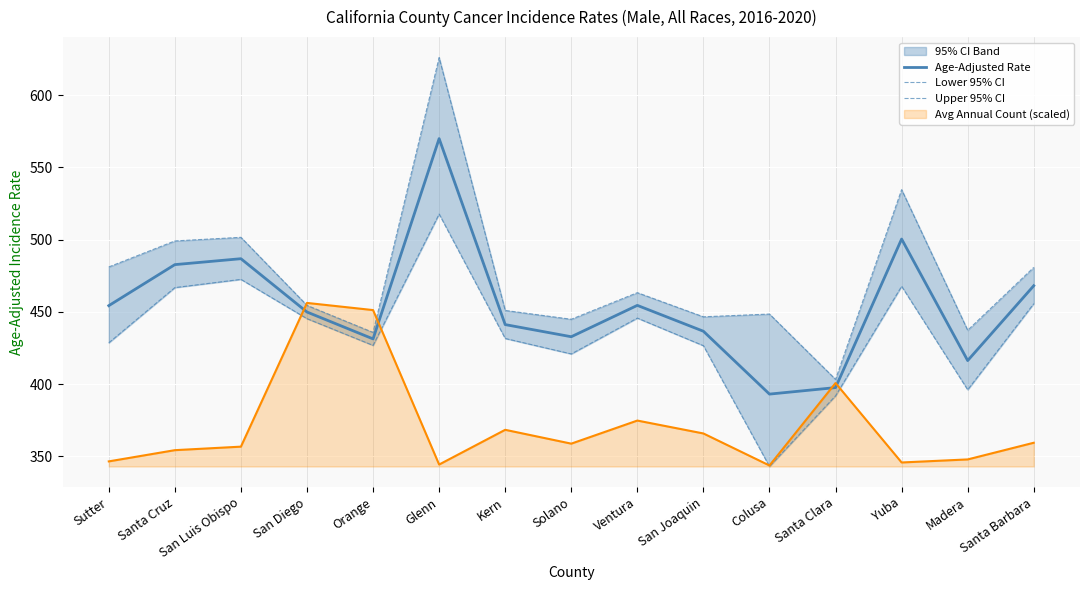

The value of Age-Adjusted Rate at Orange is 431.3. True or false?

True